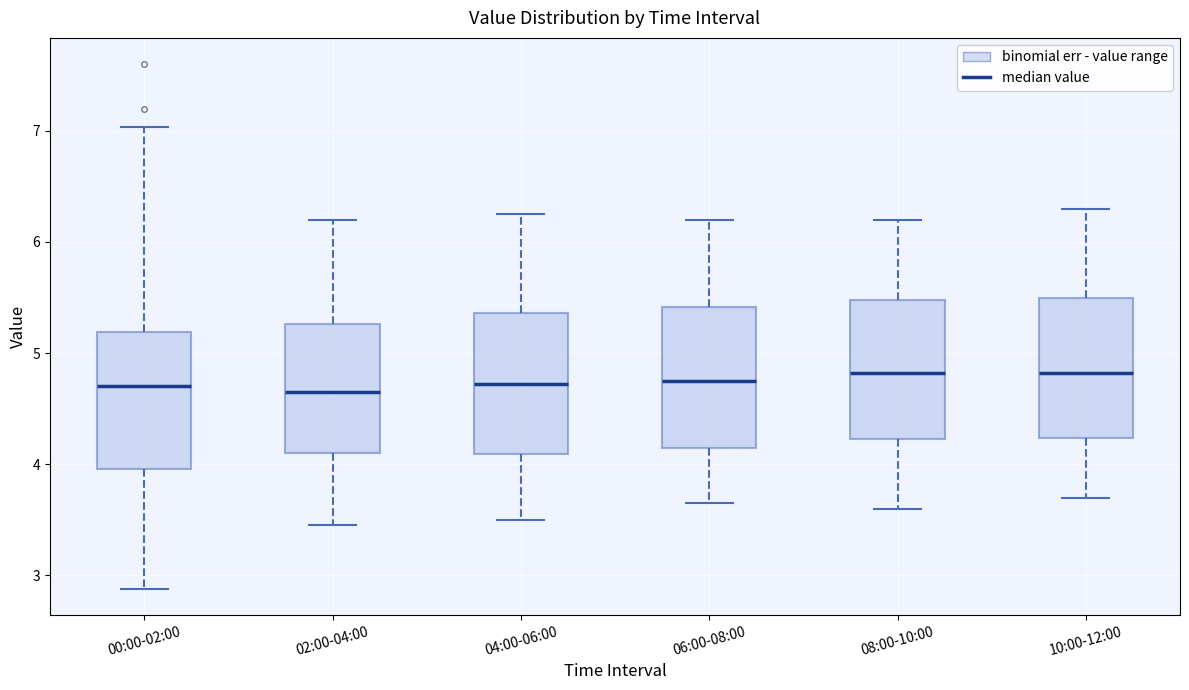

Reading left to right, read every box against the y-axis: the position of its median line, the range the box covers, and the ends of its whiskers. The values are not printed on the chart, so give them approximately, as read against the axis.

00:00-02:00: median 4.7, box 4.0 to 5.2, whiskers 2.9 to 7.0
02:00-04:00: median 4.7, box 4.1 to 5.3, whiskers 3.5 to 6.2
04:00-06:00: median 4.7, box 4.1 to 5.4, whiskers 3.5 to 6.3
06:00-08:00: median 4.8, box 4.2 to 5.4, whiskers 3.7 to 6.2
08:00-10:00: median 4.8, box 4.2 to 5.5, whiskers 3.6 to 6.2
10:00-12:00: median 4.8, box 4.2 to 5.5, whiskers 3.7 to 6.3